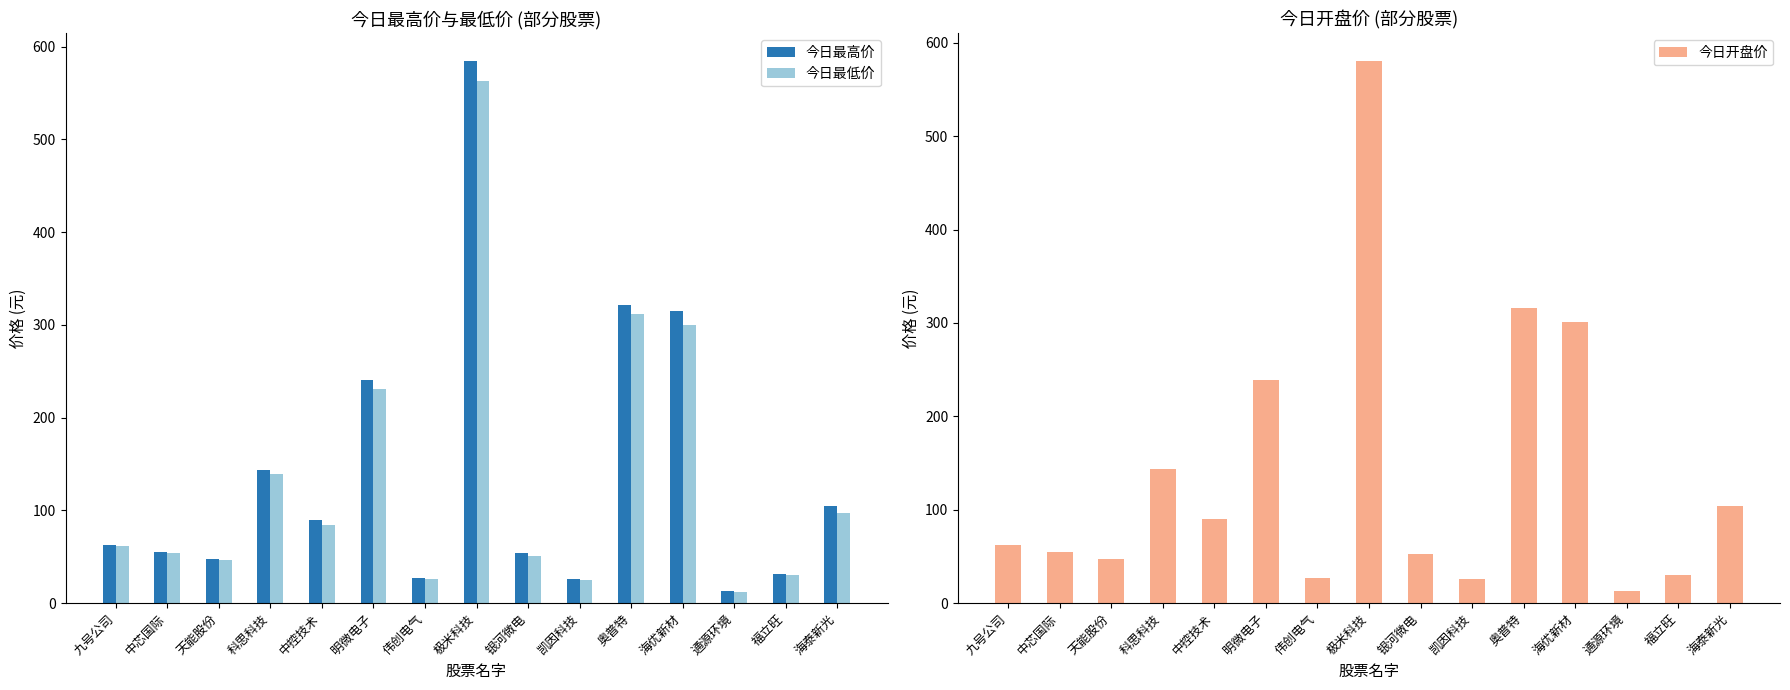

True or false: 今日最高价 has a value of 320.9 at 奥普特.

True